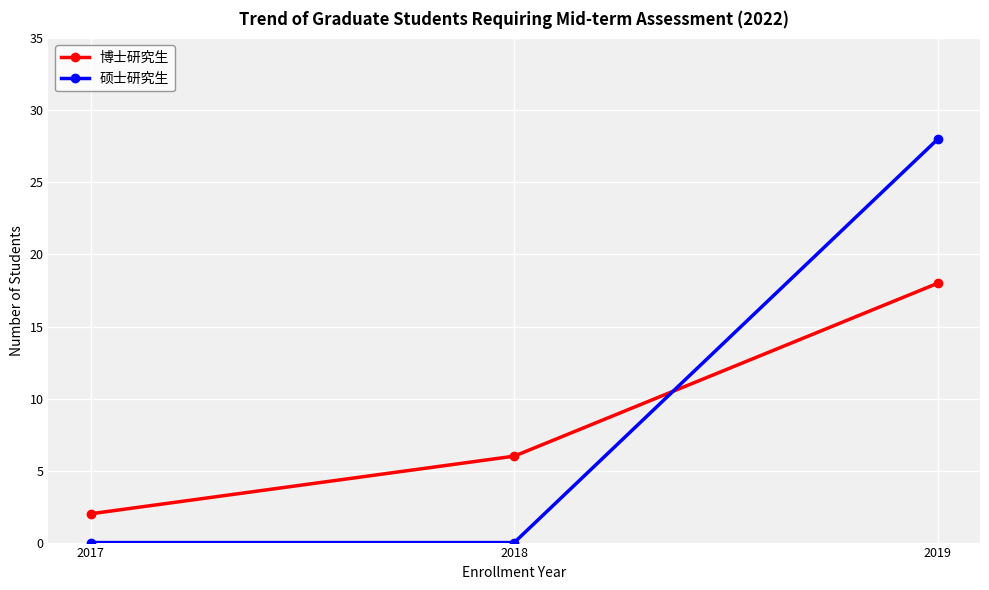

Reading left to right, extract all data points from this chart.

博士研究生: 2017=2	2018=6	2019=18
硕士研究生: 2017=0	2018=0	2019=28